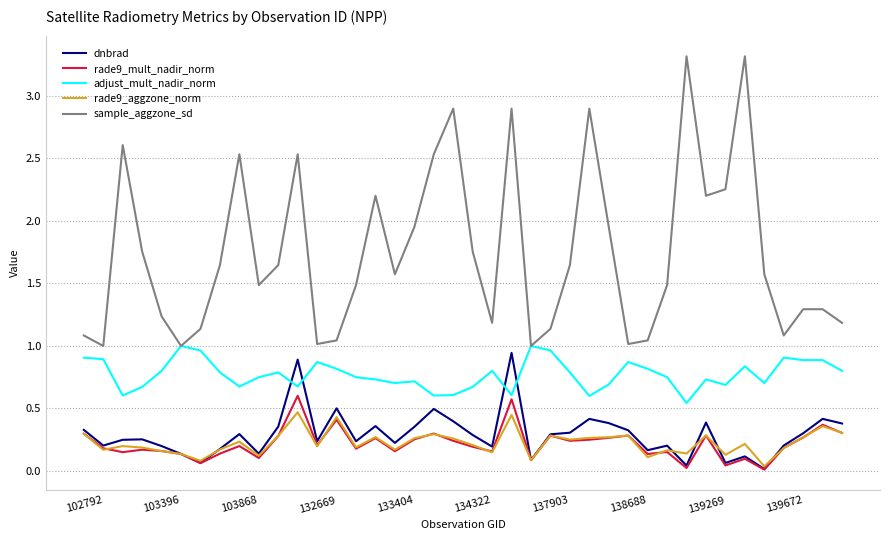

True or false: dnbrad and sample_aggzone_sd intersect in this chart.

False